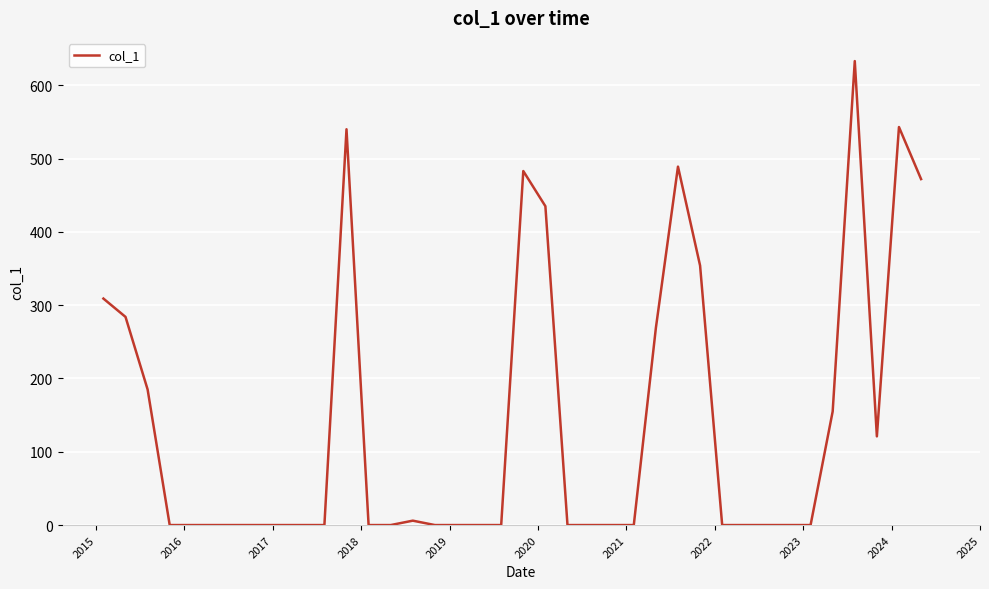

What is the difference between the maximum and minimum values?

633